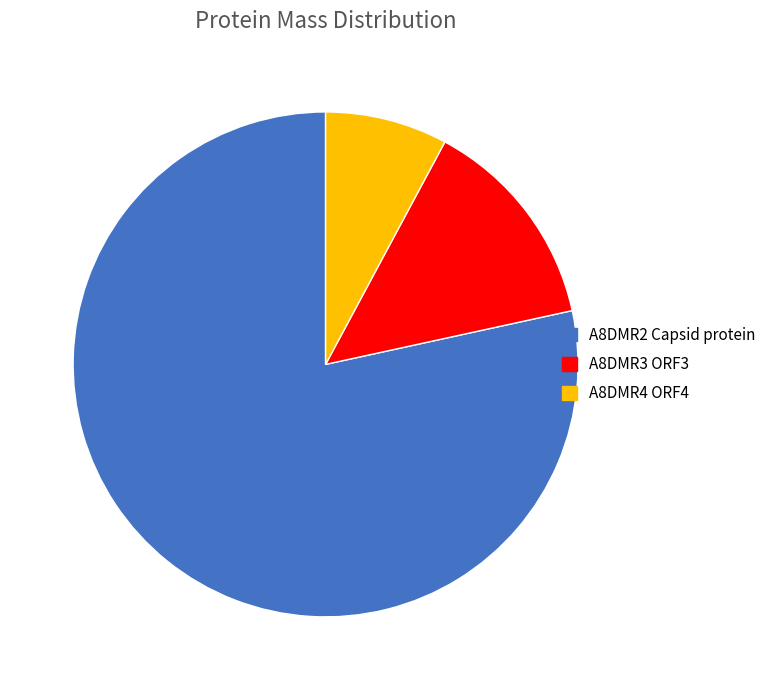

Is the sum of A8DMR3 ORF3 and A8DMR4 ORF4 greater than half?

No